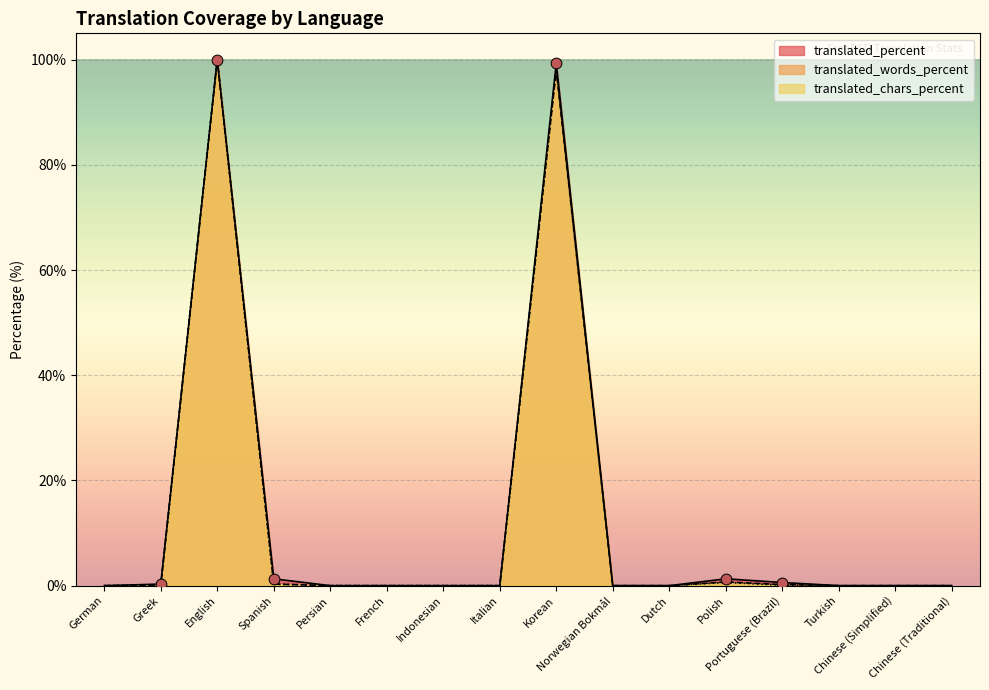

At how many categories does at least one series exceed 93?

2